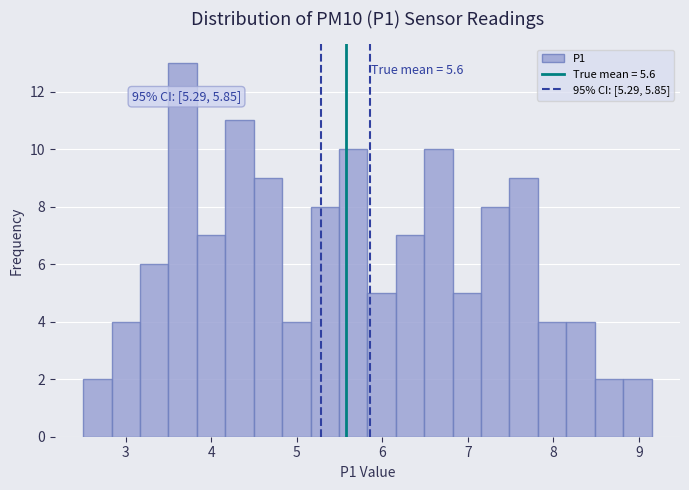

Around what value on the x-axis is the tallest bar? Give the approximate position of its centre, as read against the axis.

3.7